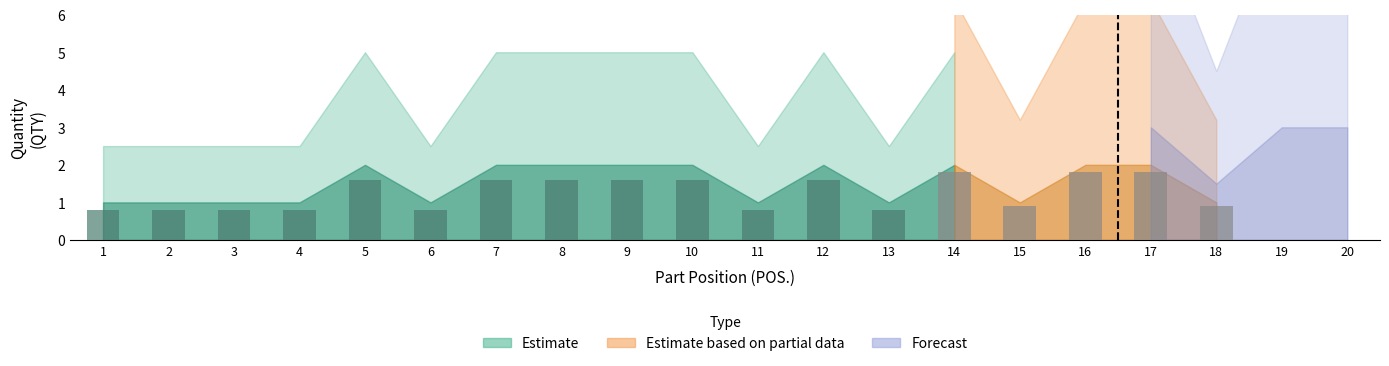

The Estimate series shows 0 at 4. True or false?

False